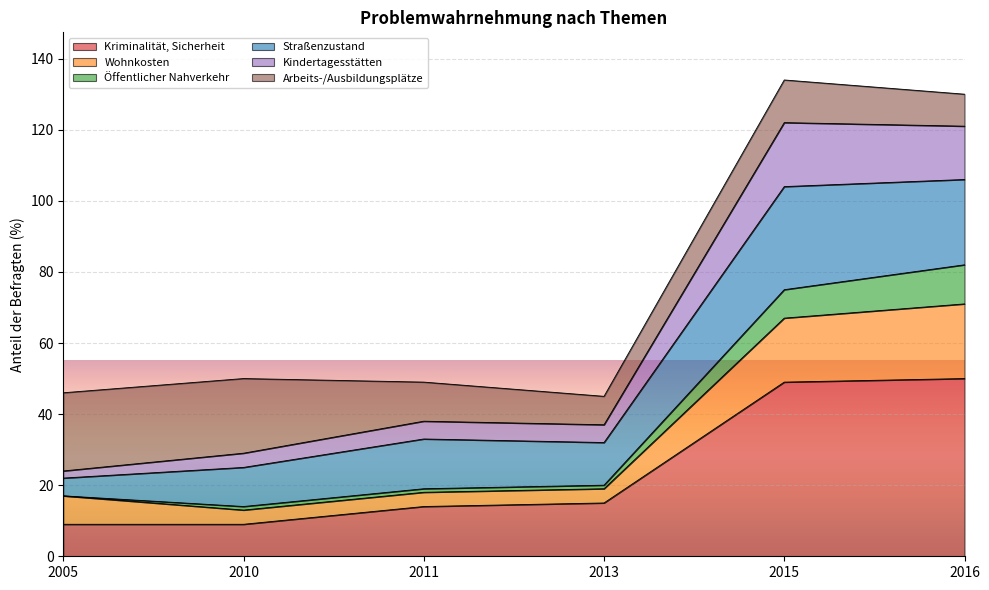

What is the lowest value of the Kriminalität, Sicherheit series?

9